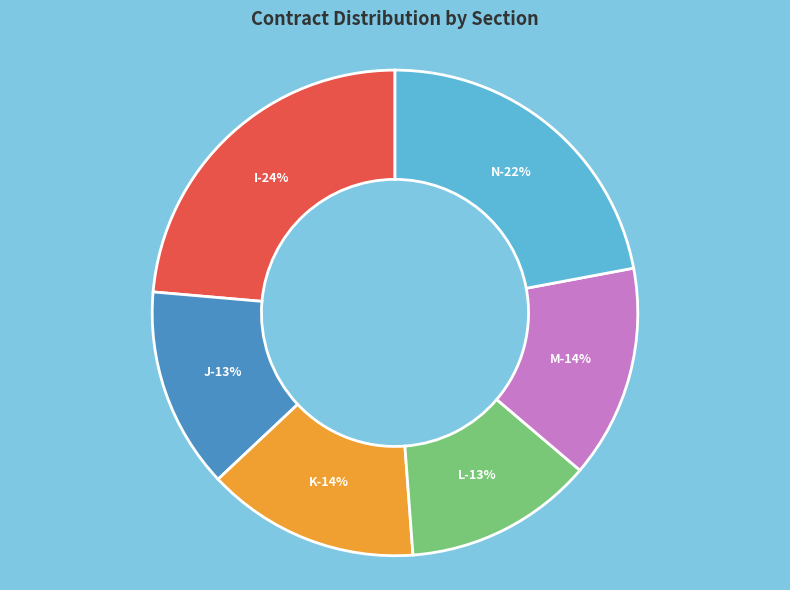

Is there any slice that represents more than half of the pie?

No